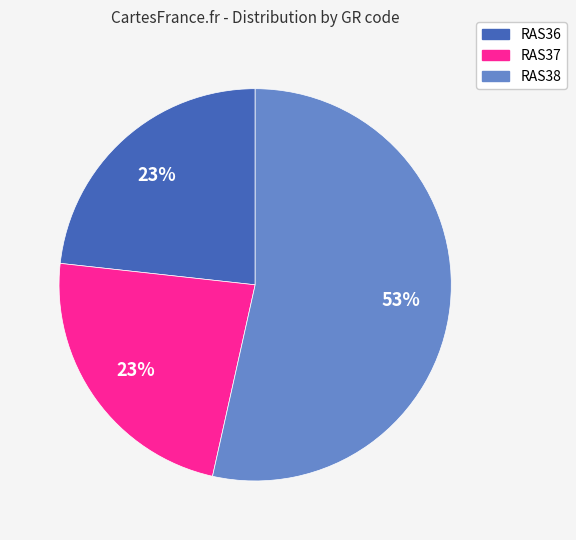

Count the number of slices in the pie.

3